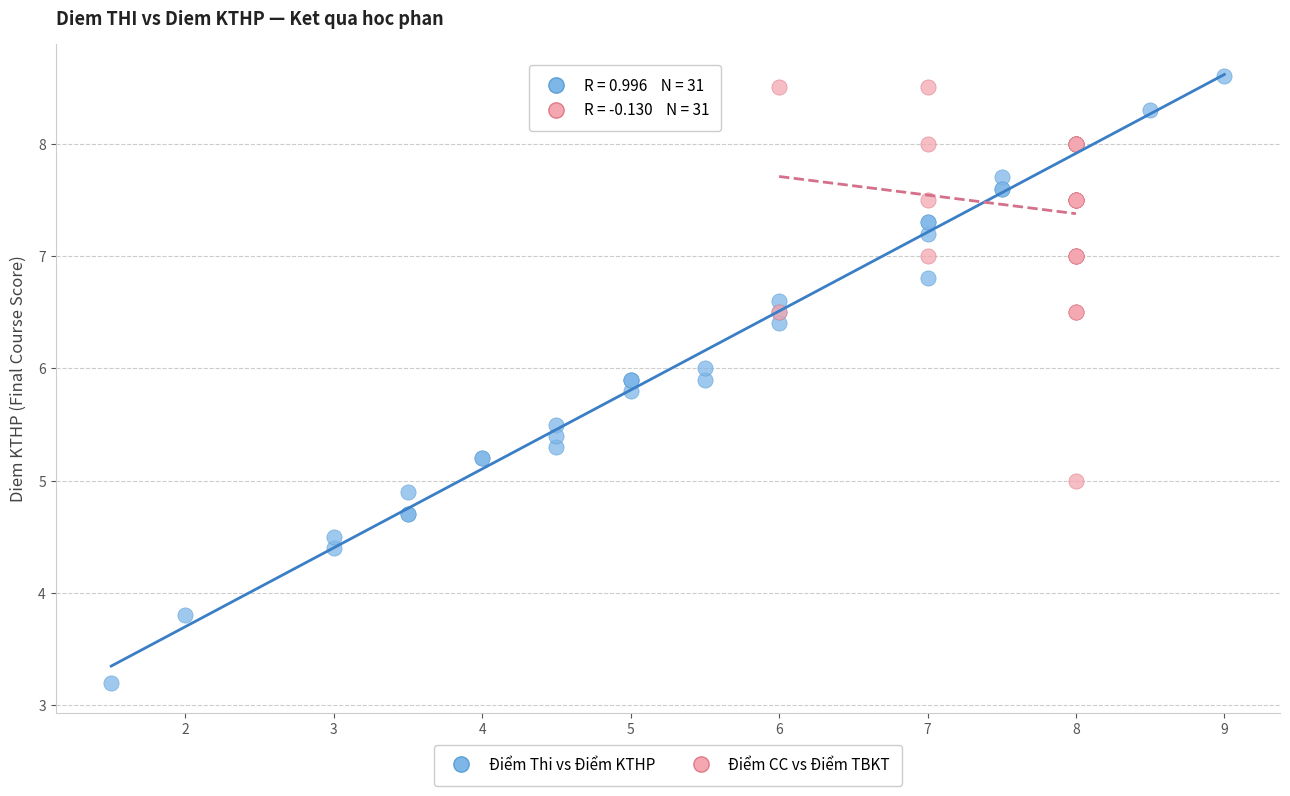

Which series has the widest spread of Y values?

Điểm Thi vs Điểm KTHP